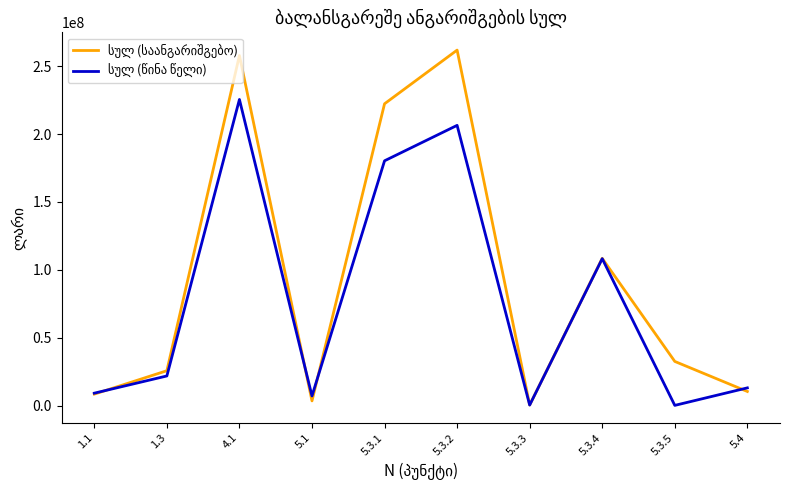

At which category is the sum across all series the highest?

4.1